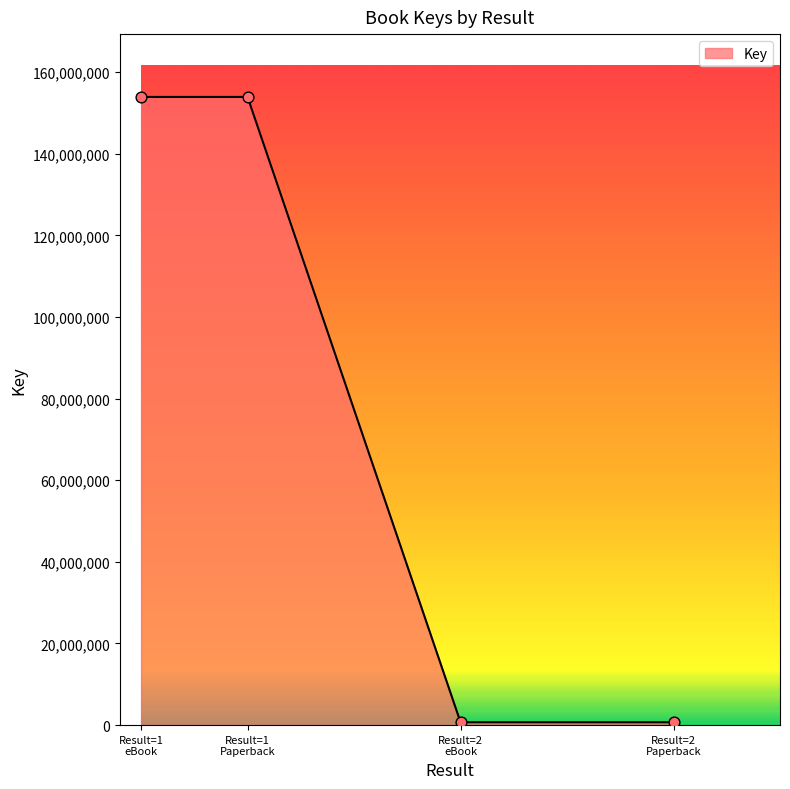

True or false: there are more than 2 points higher than both neighbors.

False